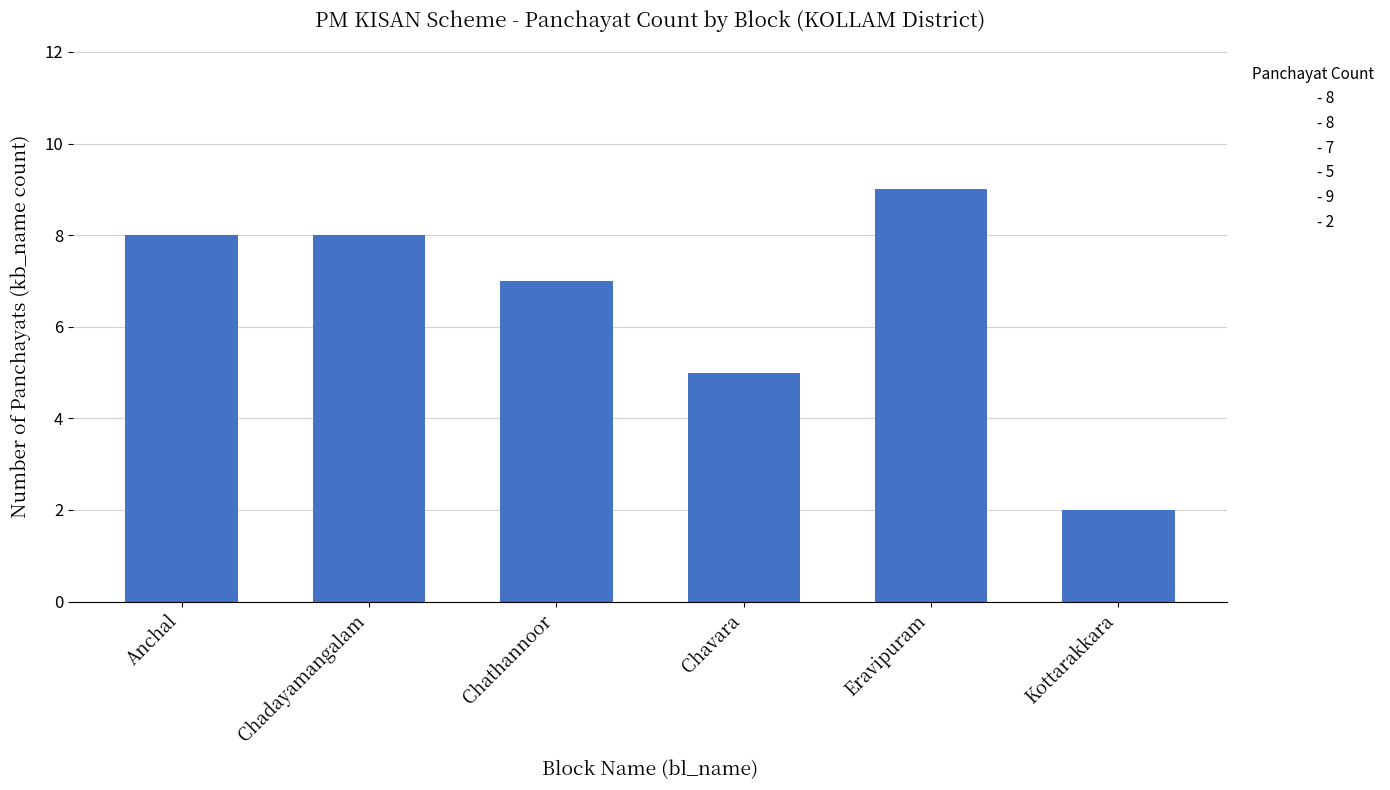

Are the bars grouped side by side (vs. stacked)?

No